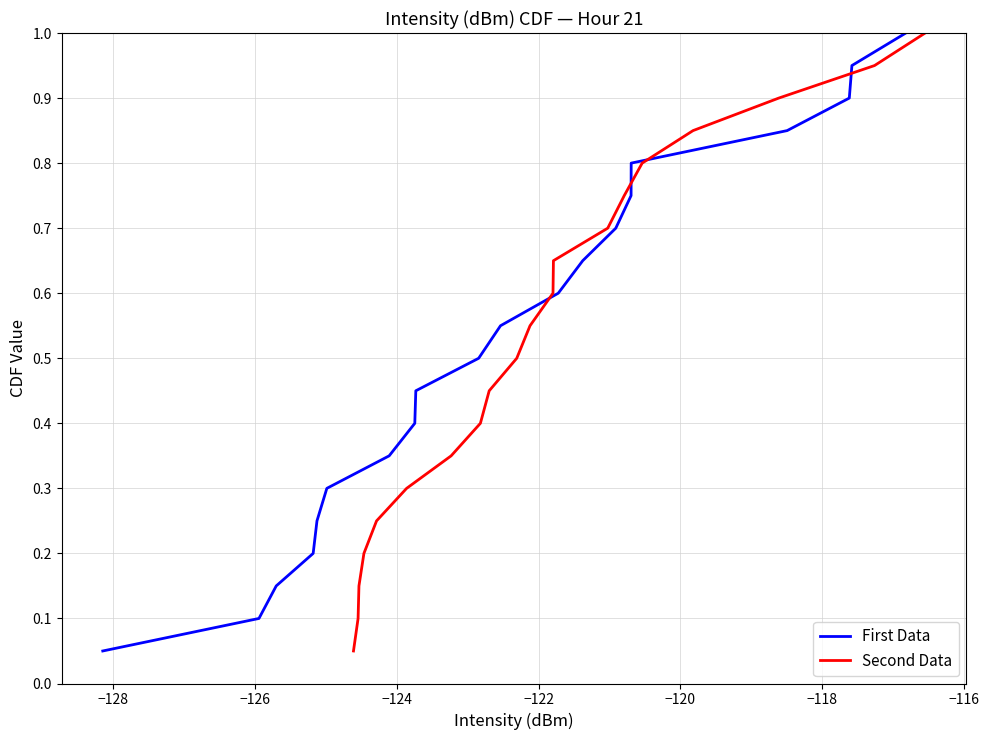

What is the difference between the maximum and minimum values in the First Data series?

0.9